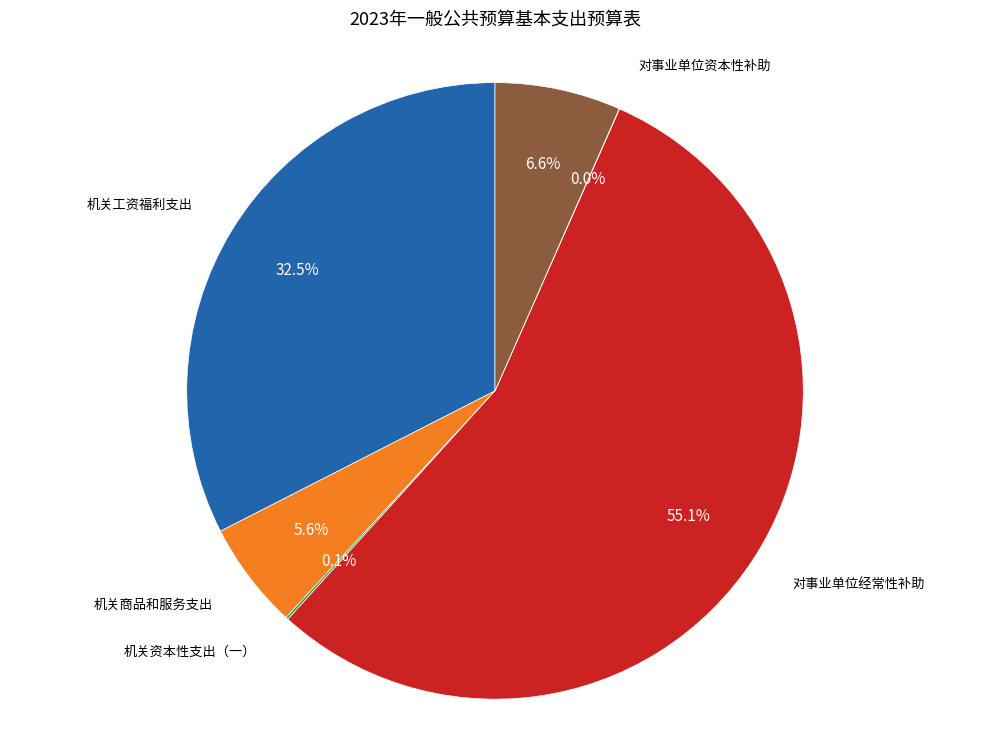

Approximately how many times larger is the value at 对事业单位经常性补助 compared to 机关工资福利支出?

1.7